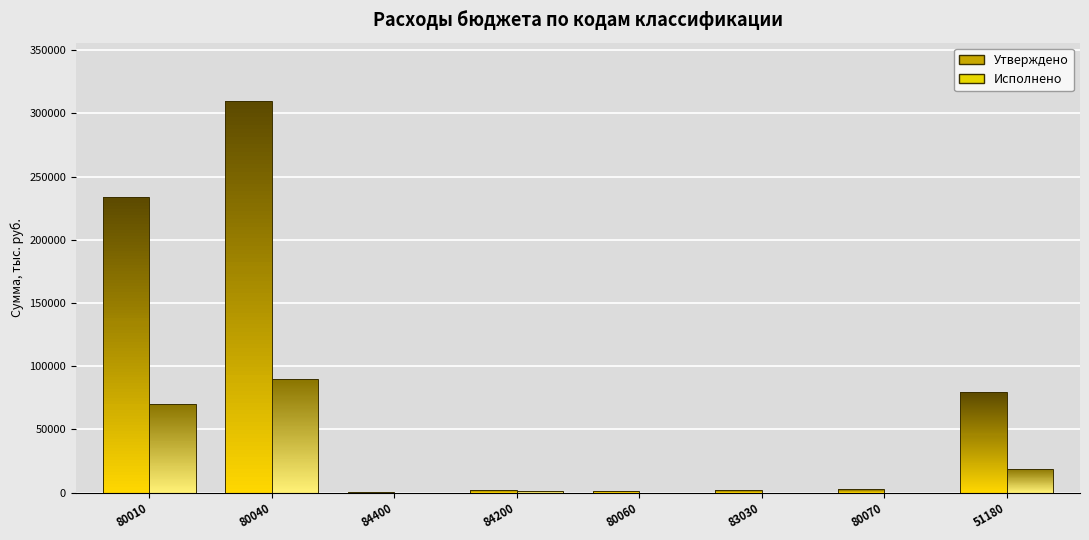

What is the value of the Исполнено bar at the 8th from the left?

19043.8